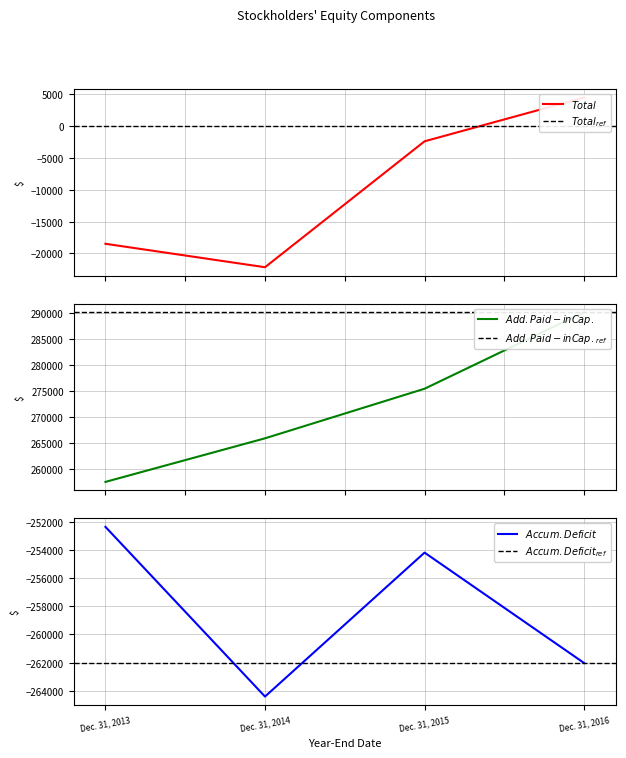

Which category has the highest value across all series?

Dec. 31, 2016